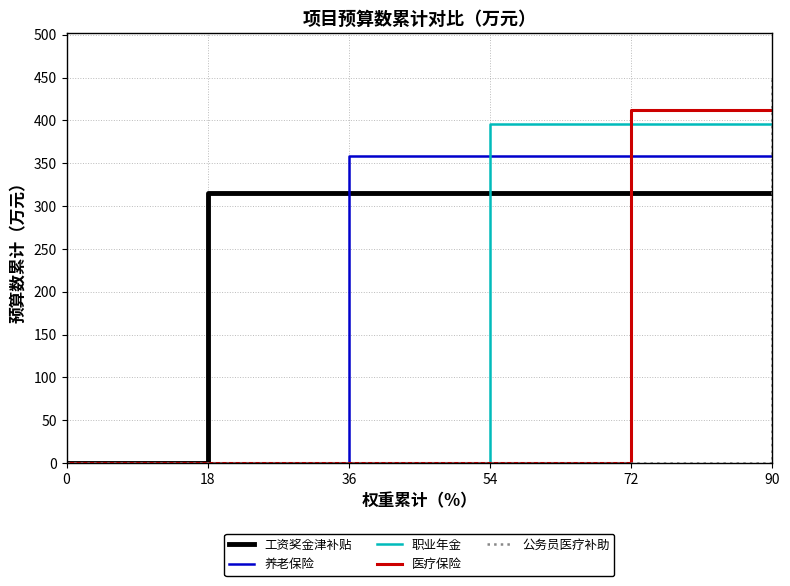

The 工资奖金津补贴 series shows 125.5 at 36. True or false?

False